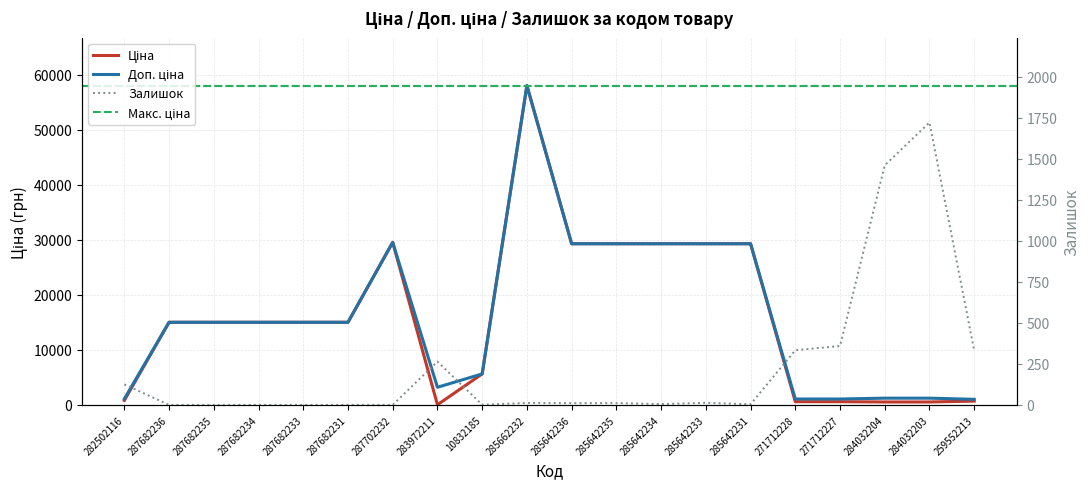

In Залишок, how many points are lower than both neighbors (excluding endpoints)?

3